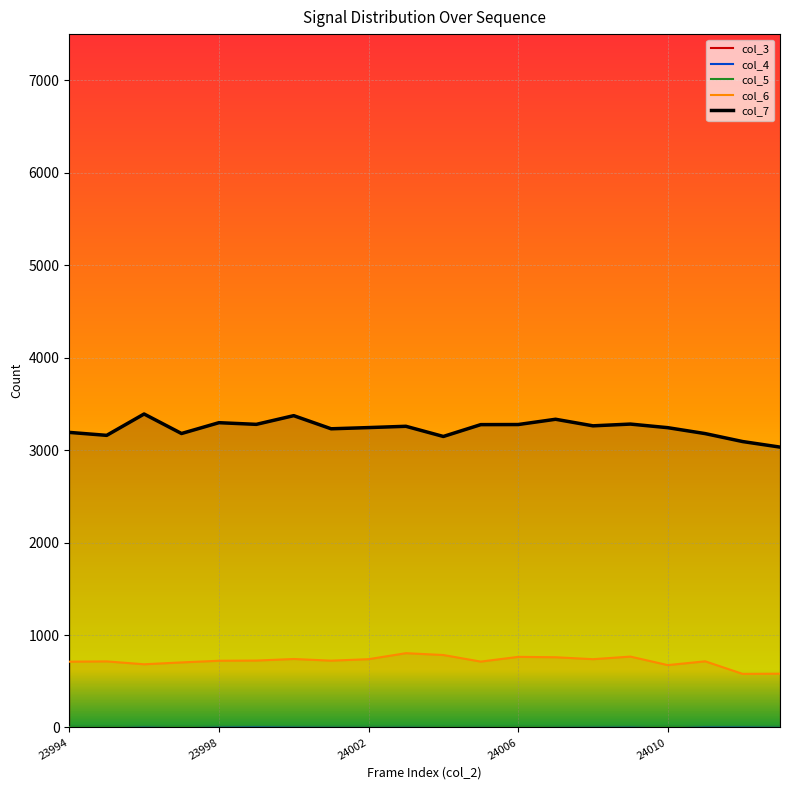

True or false: col_4 and col_6 intersect in this chart.

False